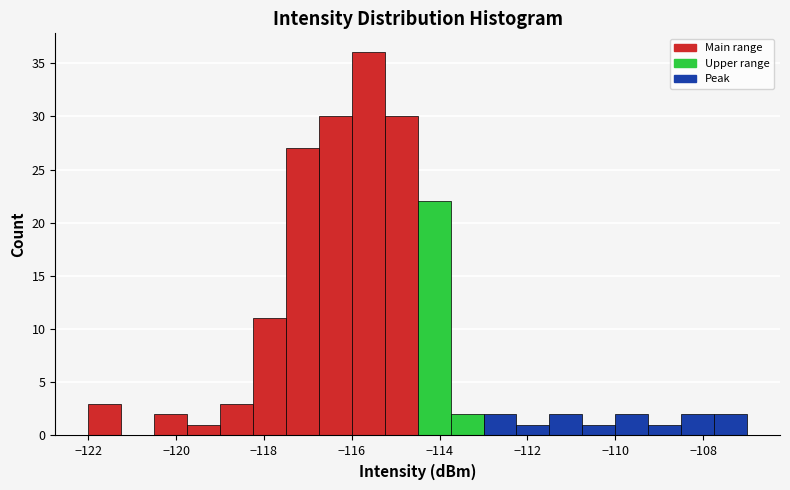

Around what value on the x-axis is the tallest bar? Give the approximate position of its centre, as read against the axis.

-115.6